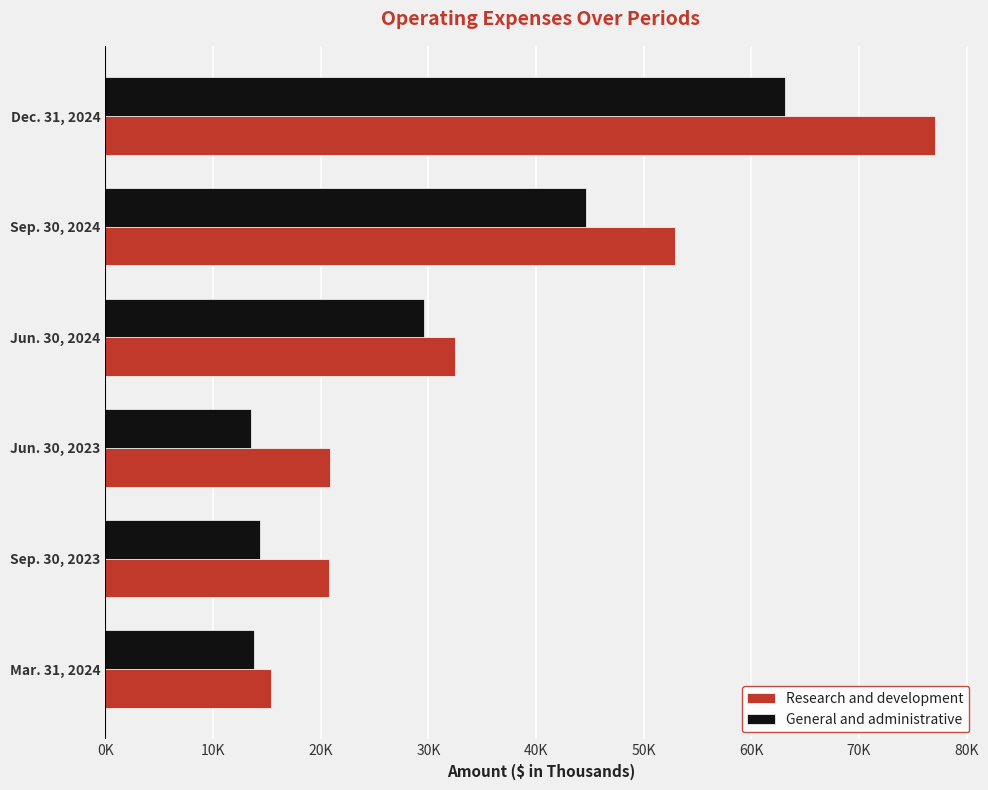

Count the number of data series in this chart.

2